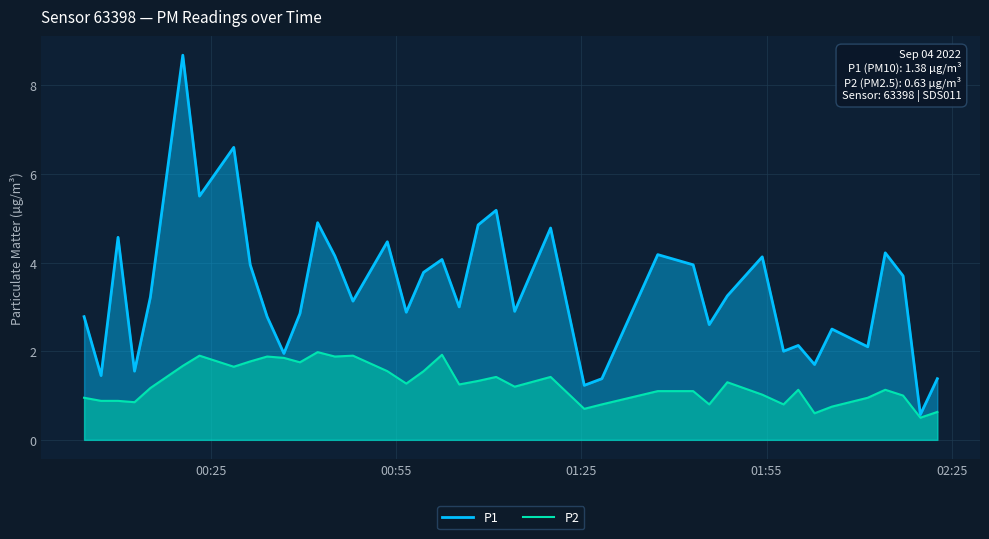

What is the value of the P1 point at the 16th from the left?

4.5